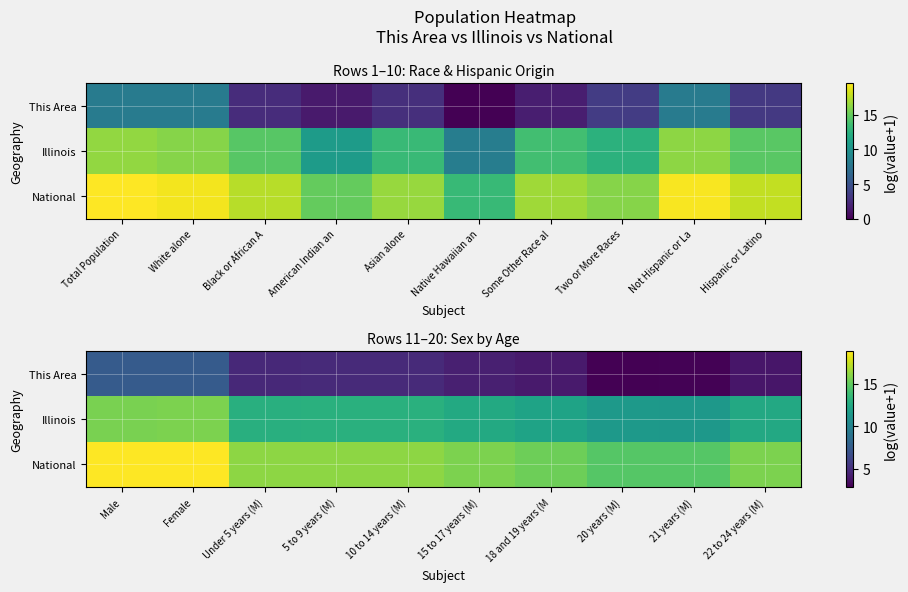

What is the highest value of the National series?

18.9